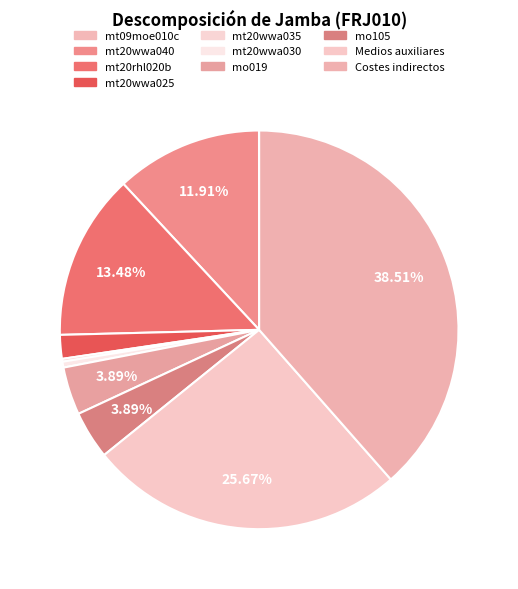

Count the number of slices in the pie.

10